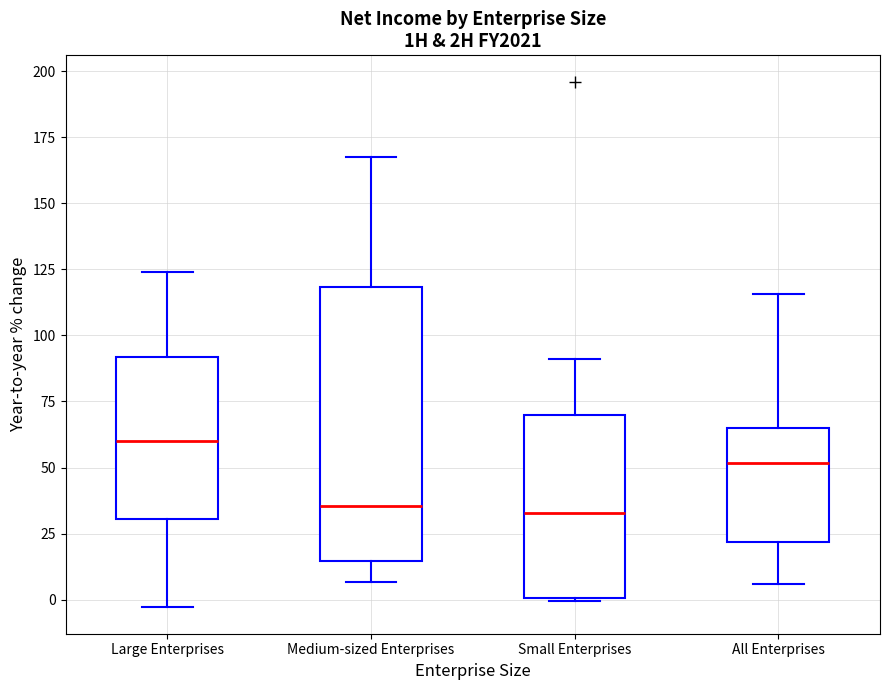

Reading left to right, read every box against the y-axis: the position of its median line, the range the box covers, and the ends of its whiskers. The values are not printed on the chart, so give them approximately, as read against the axis.

Large Enterprises: median 60, box 30 to 90, whiskers -5 to 125
Medium-sized Enterprises: median 35, box 15 to 120, whiskers 5 to 165
Small Enterprises: median 35, box 0 to 70, whiskers 0 to 90
All Enterprises: median 50, box 20 to 65, whiskers 5 to 115